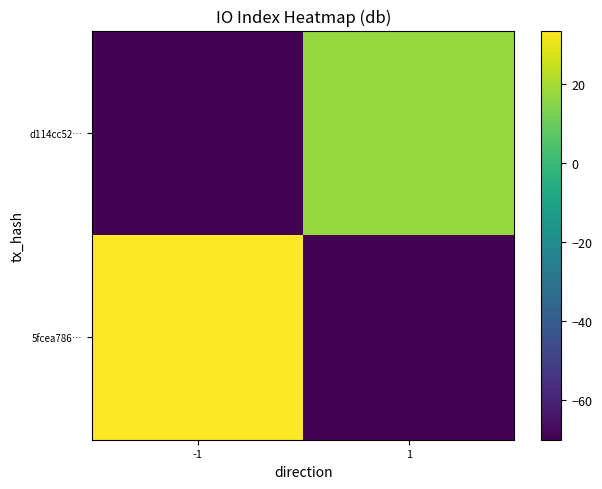

Which has a higher value, -1 or 1?

-1